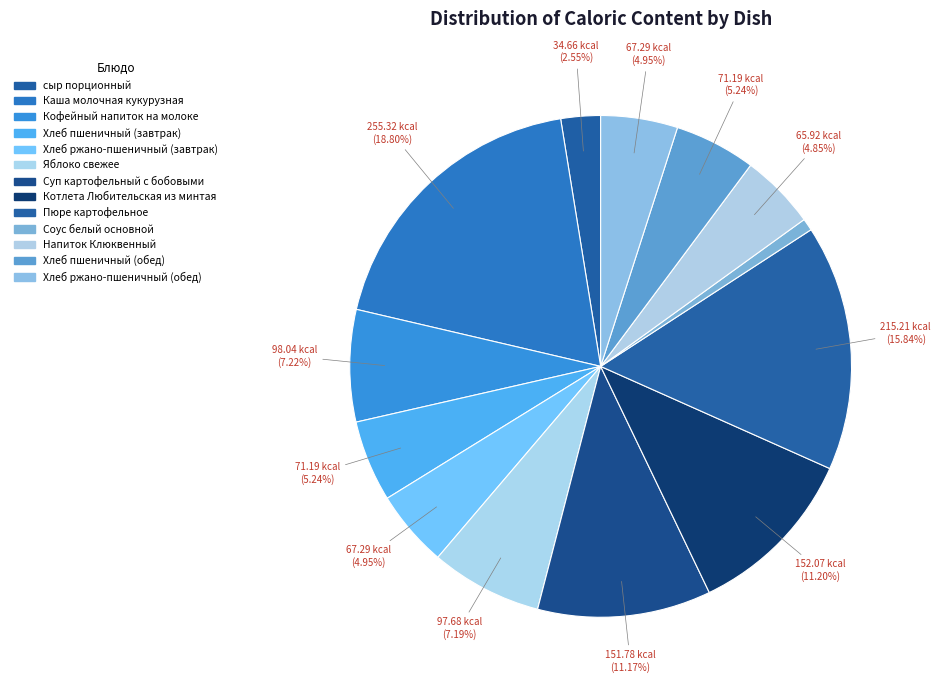

Count the number of slices in the pie.

13